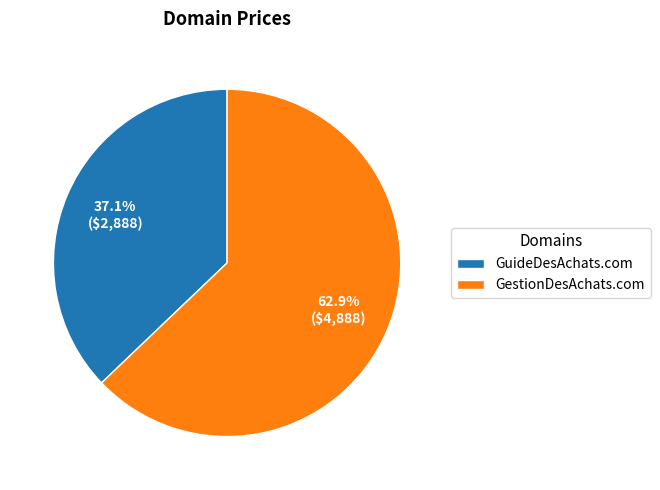

Does GuideDesAchats.com account for over 50% of the chart?

No